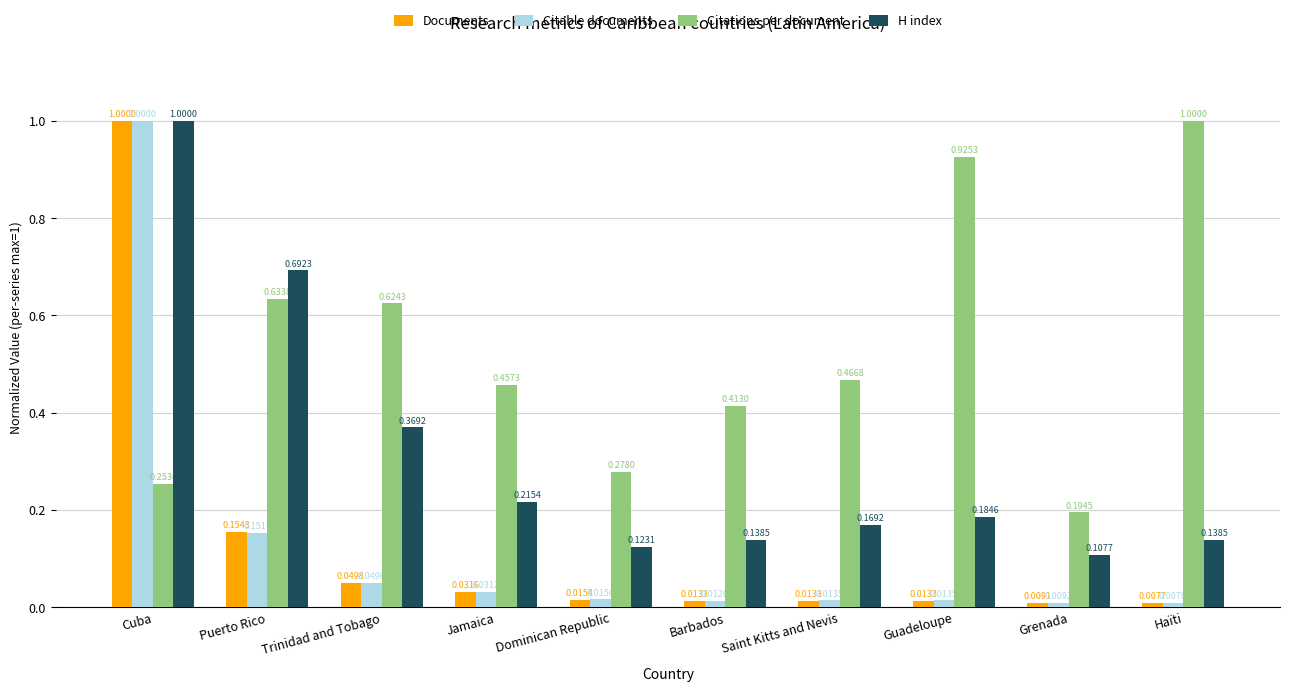

Which series has the largest range (max minus min)?

Documents